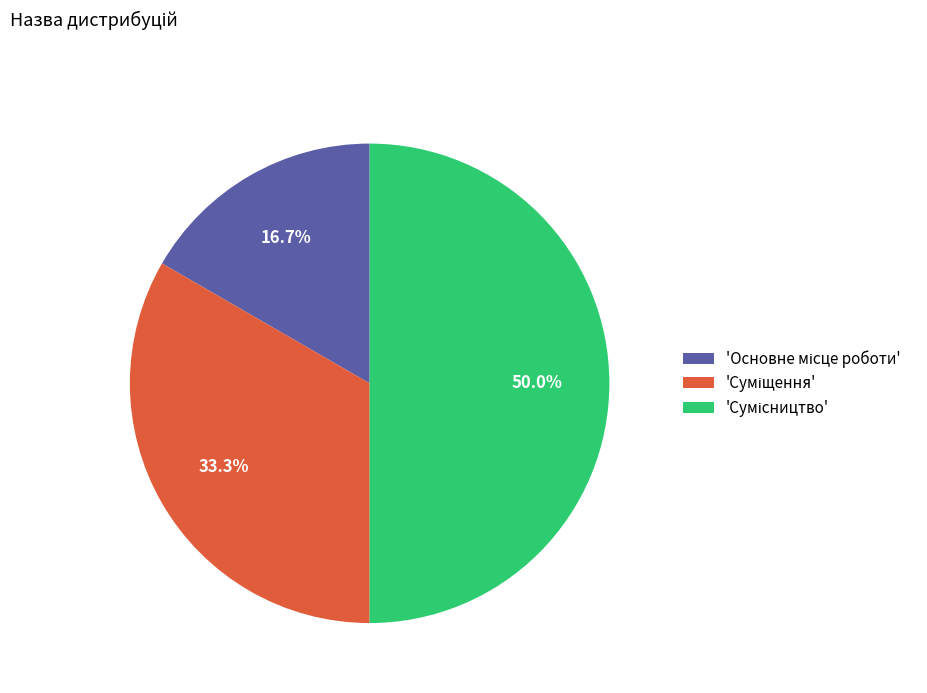

Count the number of slices in the pie.

3